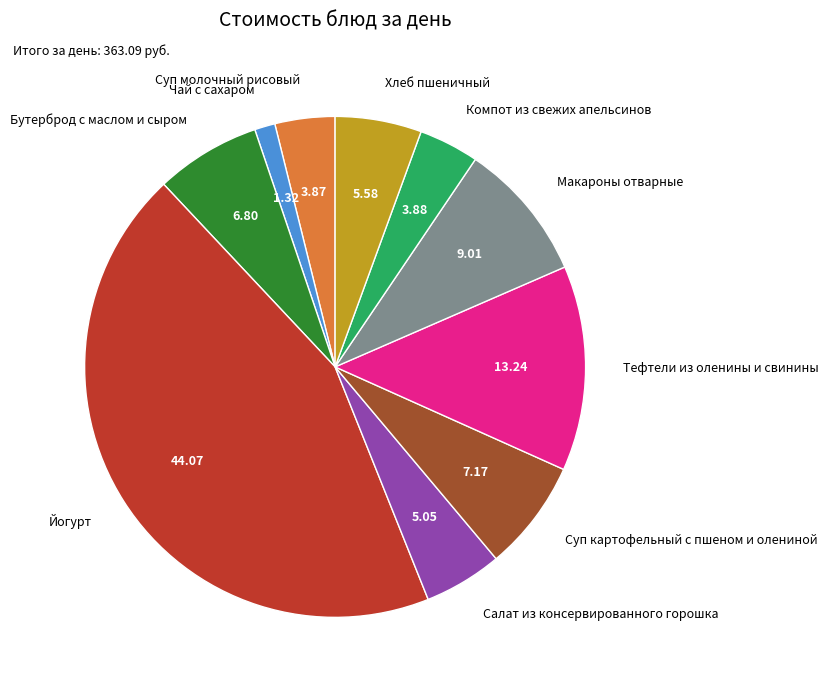

Which category has the biggest portion of the pie?

Йогурт